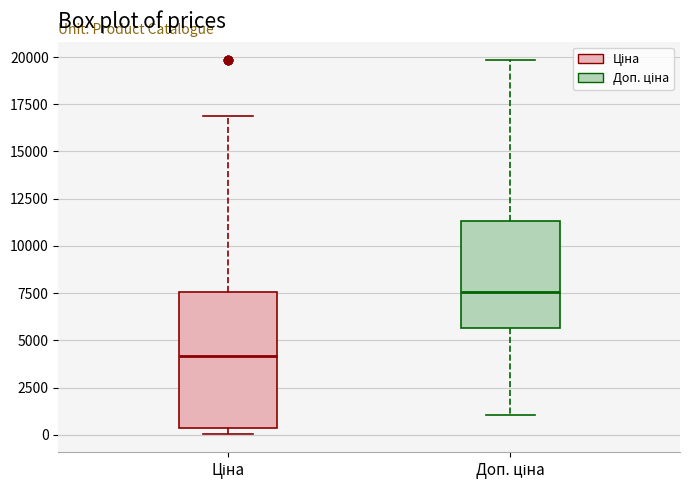

Reading left to right, transcribe this box plot: for each box, give where its median line is, the range the box spans, and where its two whiskers end, as read against the y-axis. The values are not printed on the chart, so give them approximately, as read against the axis.

Ціна: median 4000, box 500 to 7500, whiskers 0 to 17000
Доп. ціна: median 7500, box 5500 to 11500, whiskers 1000 to 20000